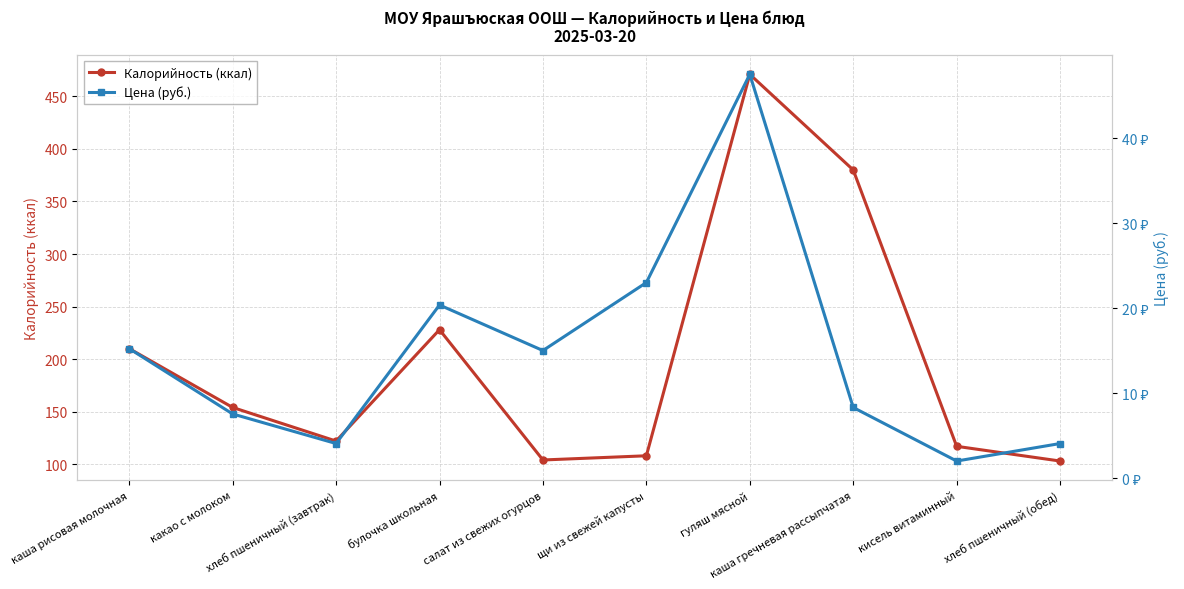

What is the difference between the Цена (руб.) values at каша рисовая молочная and каша гречневая рассыпчатая?

6.9